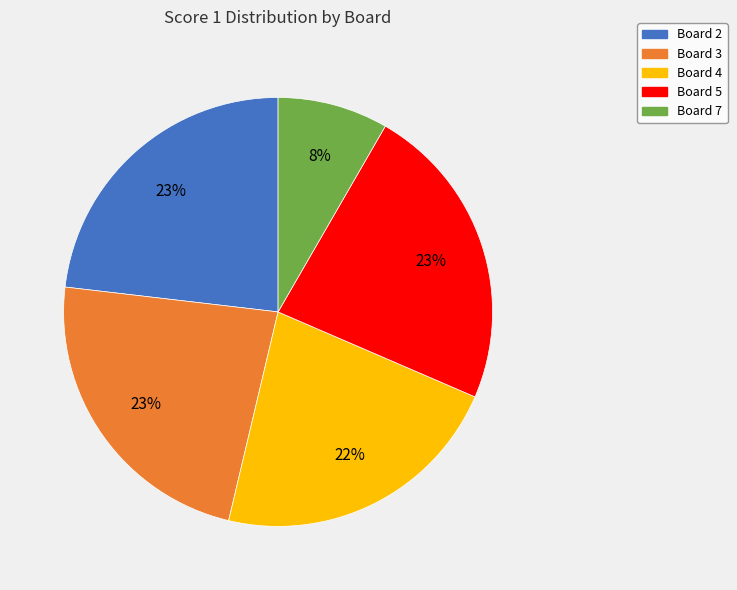

Approximately how many times larger is the value at Board 4 compared to Board 5?

1.0